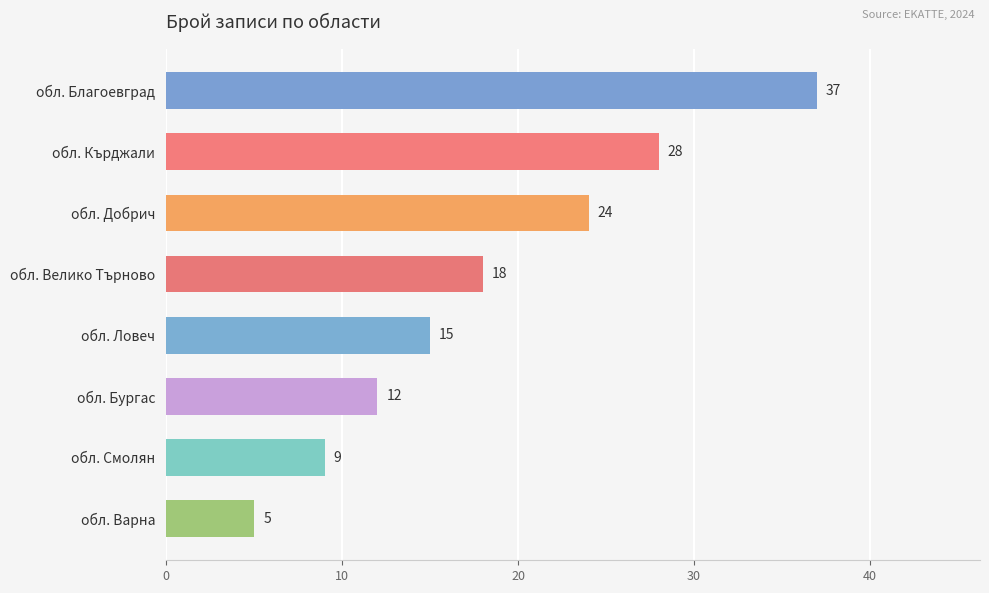

Rank the categories by value from lowest to highest.

обл. Варна, обл. Смолян, обл. Бургас, обл. Ловеч, обл. Велико Търново, обл. Добрич, обл. Кърджали, обл. Благоевград